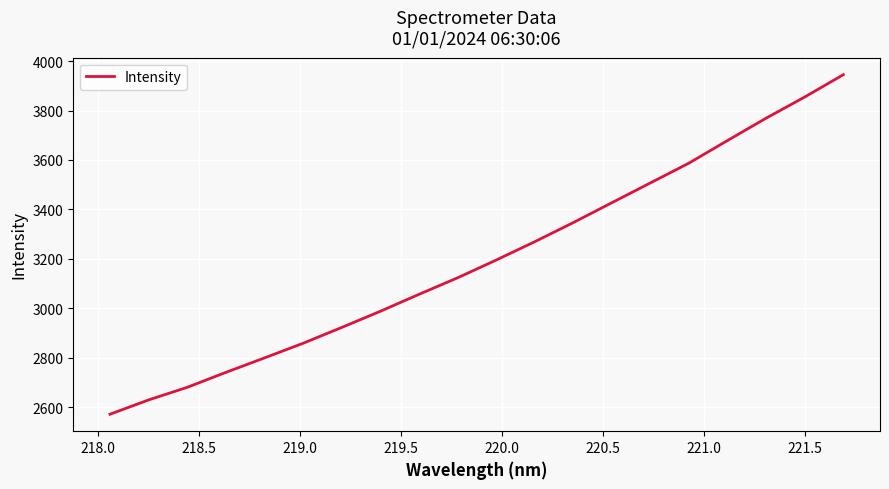

What is the difference between the maximum and minimum values?

1374.3